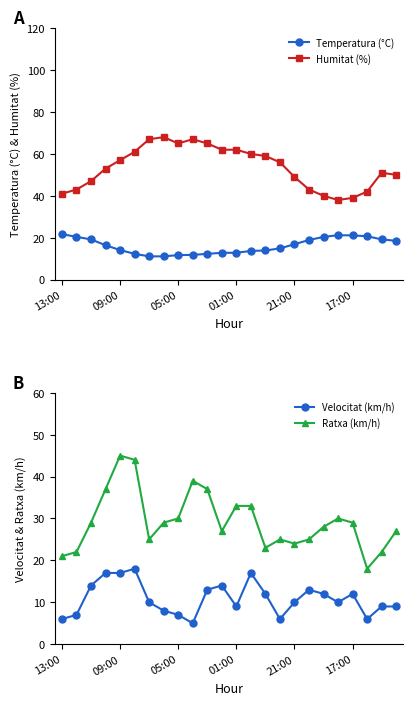

True or false: Temperatura (°C) and Humitat (%) cross at least once.

False